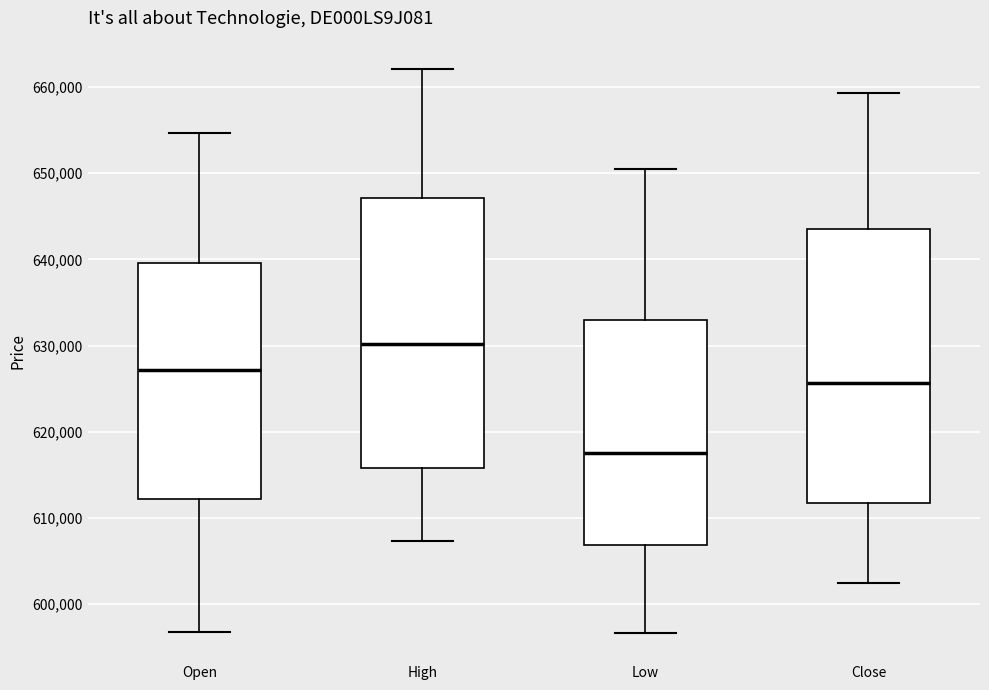

Reading left to right, read every box against the y-axis: the position of its median line, the range the box covers, and the ends of its whiskers. The values are not printed on the chart, so give them approximately, as read against the axis.

Open: median 627000, box 612000 to 640000, whiskers 597000 to 655000
High: median 630000, box 616000 to 647000, whiskers 607000 to 662000
Low: median 617000, box 607000 to 633000, whiskers 597000 to 651000
Close: median 626000, box 612000 to 644000, whiskers 602000 to 659000